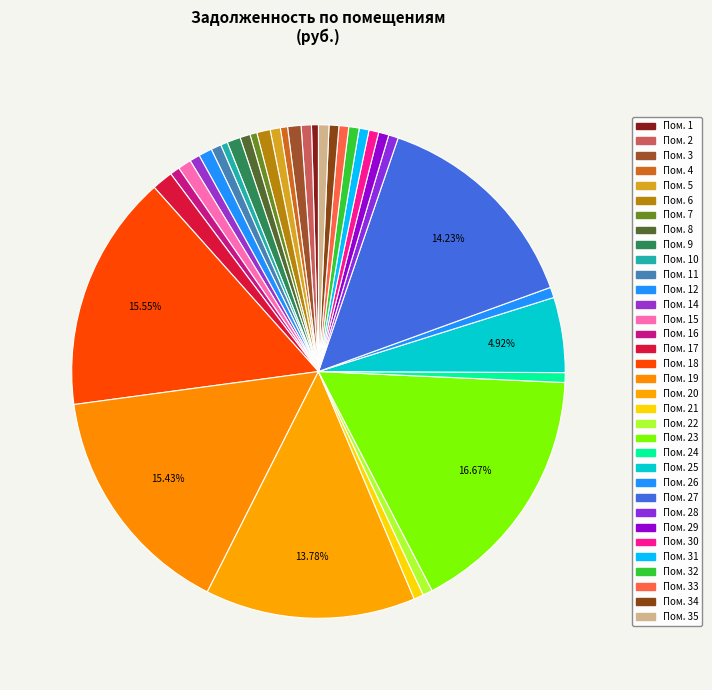

How many slices are in this pie chart?

34